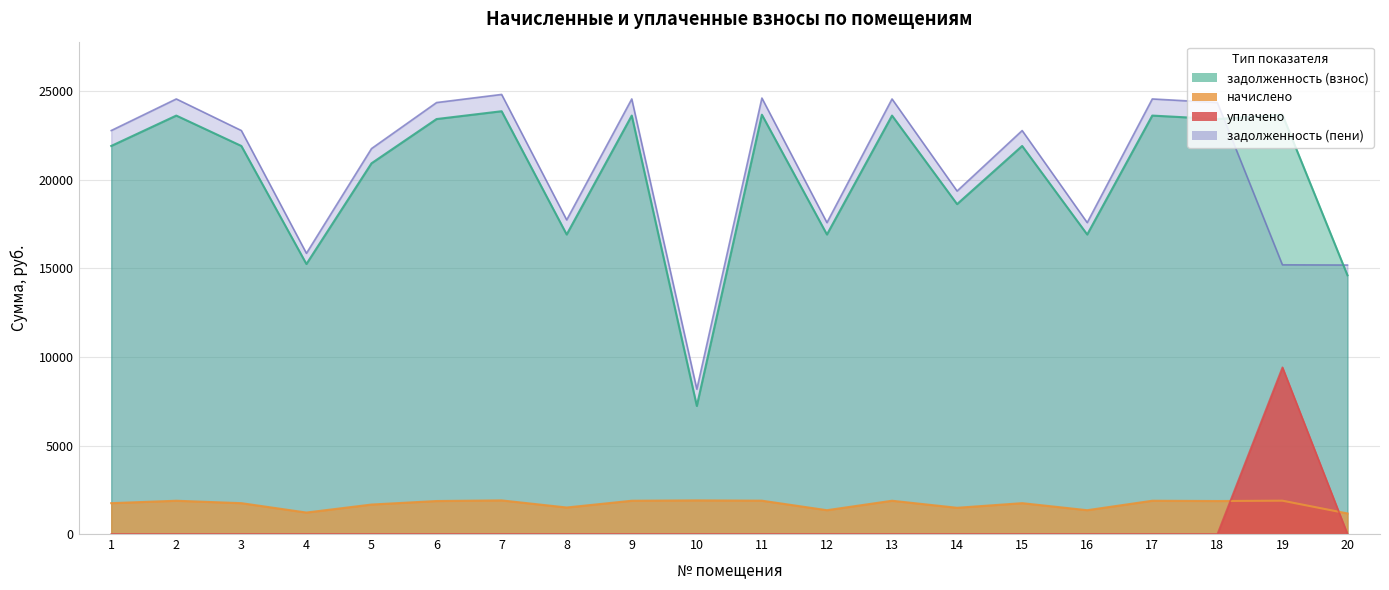

What is the sum of the задолженность (пени) values at 16 and 5?

39362.9